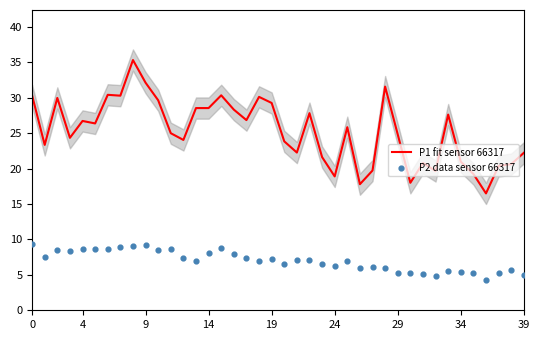

What is the highest value of the P1 fit sensor 66317 series?

35.3